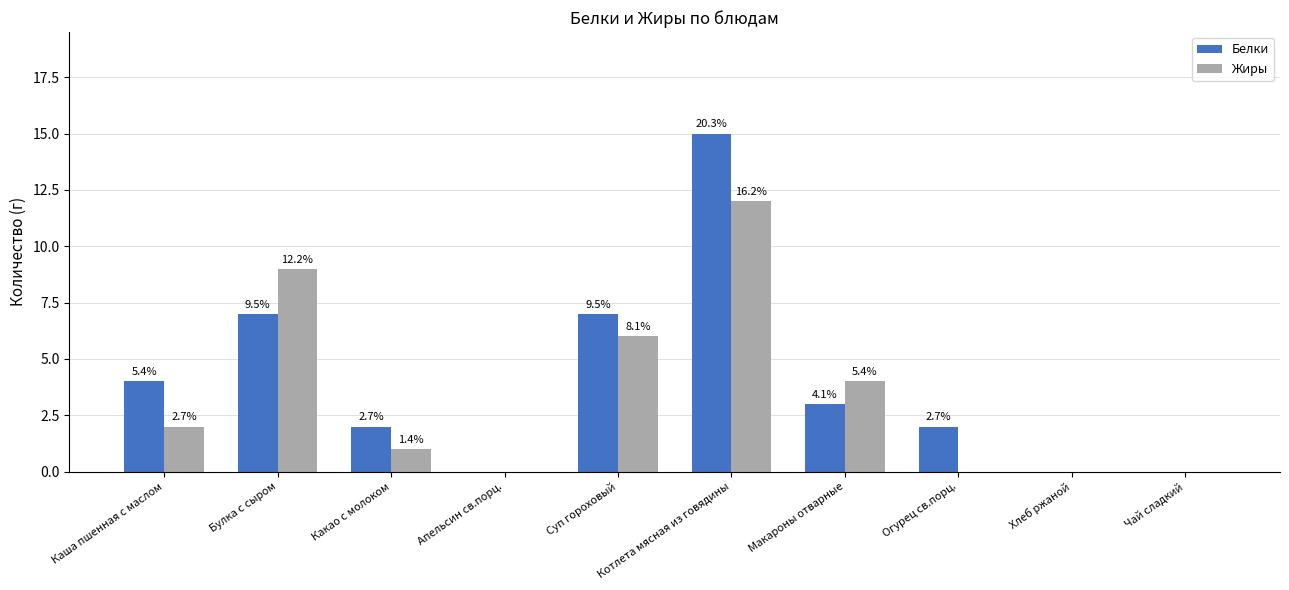

At how many categories does at least one series exceed 10?

1